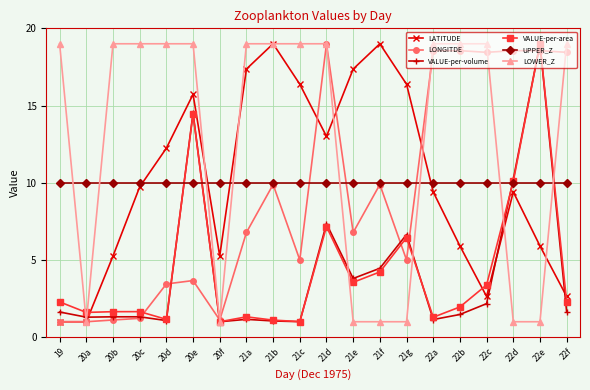

Is it true that VALUE-per-area equals 1.1 at 21b?

True